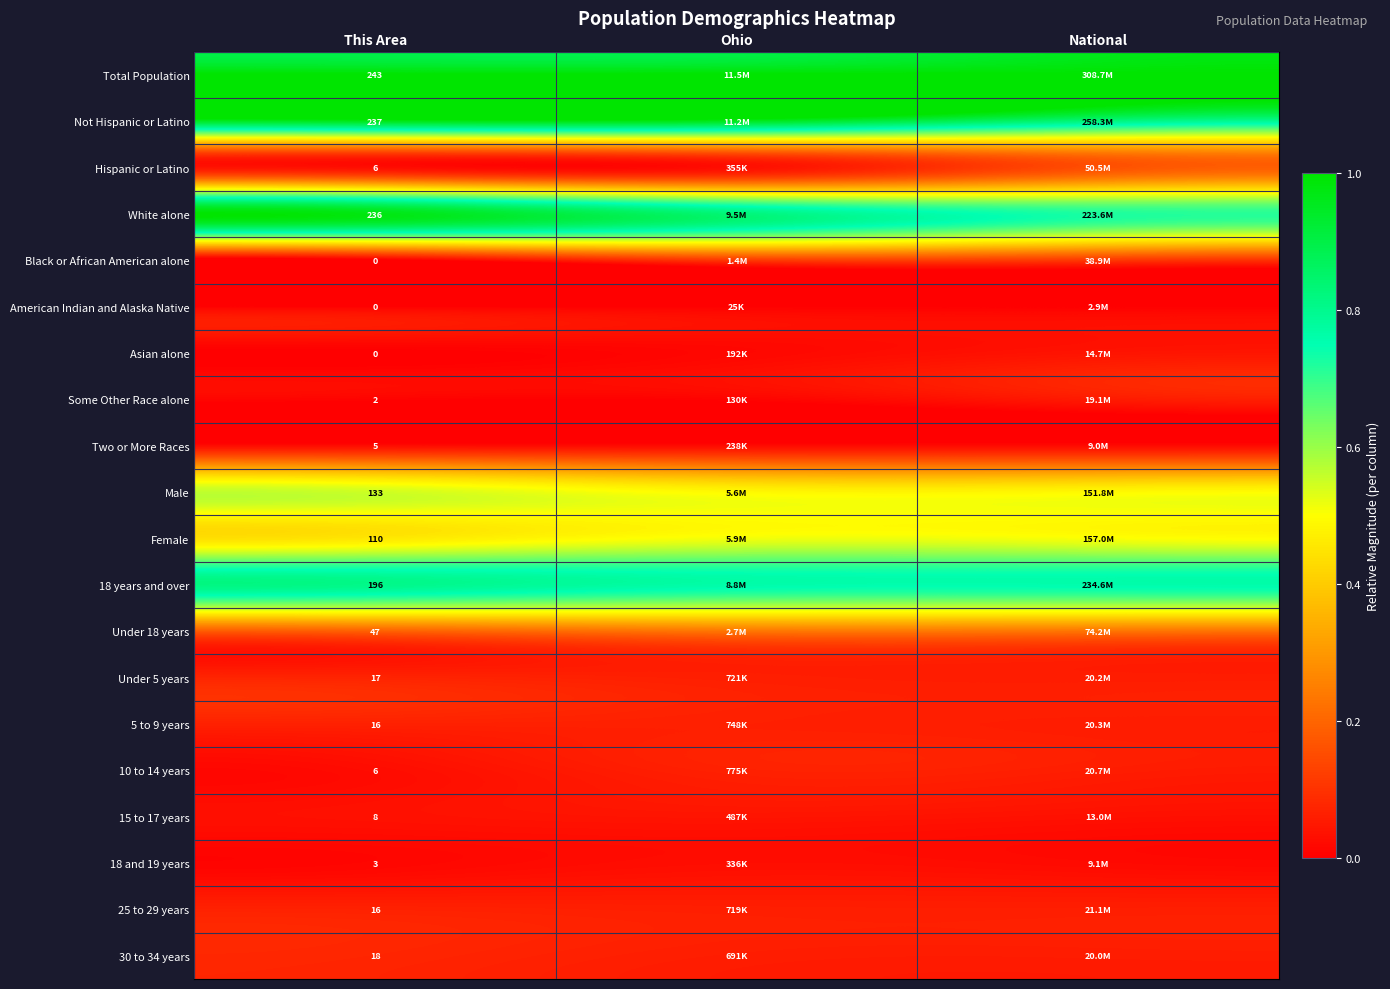

What is the maximum value shown in the chart?

1.0